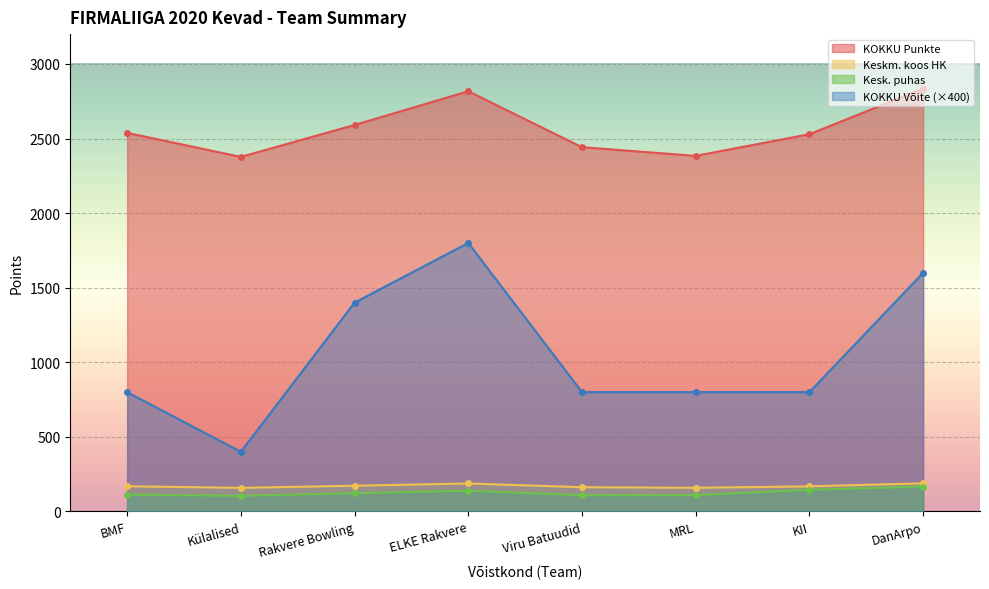

What is the spread (max minus min) of values at ELKE Rakvere?

2677.9